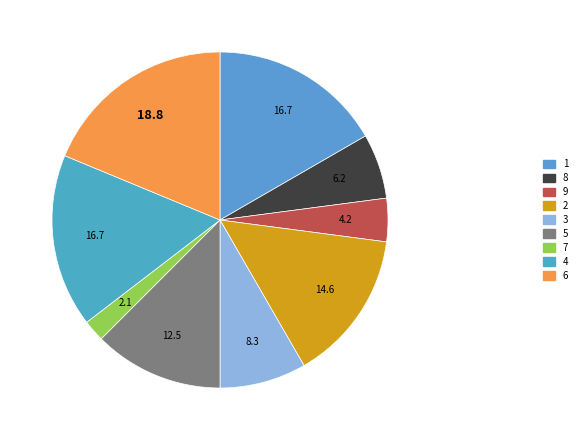

To the nearest percent, what portion does 8 represent?

6%